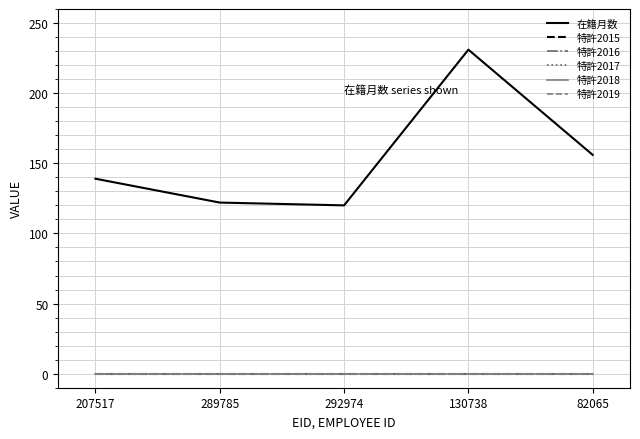

Reading left to right, list all the values displayed in this chart.

在籍月数: 207517=139	289785=122	292974=120	130738=231	82065=156
特許2015: 207517=0	289785=0	292974=0	130738=0	82065=0
特許2016: 207517=0	289785=0	292974=0	130738=0	82065=0
特許2017: 207517=0	289785=0	292974=0	130738=0	82065=0
特許2018: 207517=0	289785=0	292974=0	130738=0	82065=0
特許2019: 207517=0	289785=0	292974=0	130738=0	82065=0